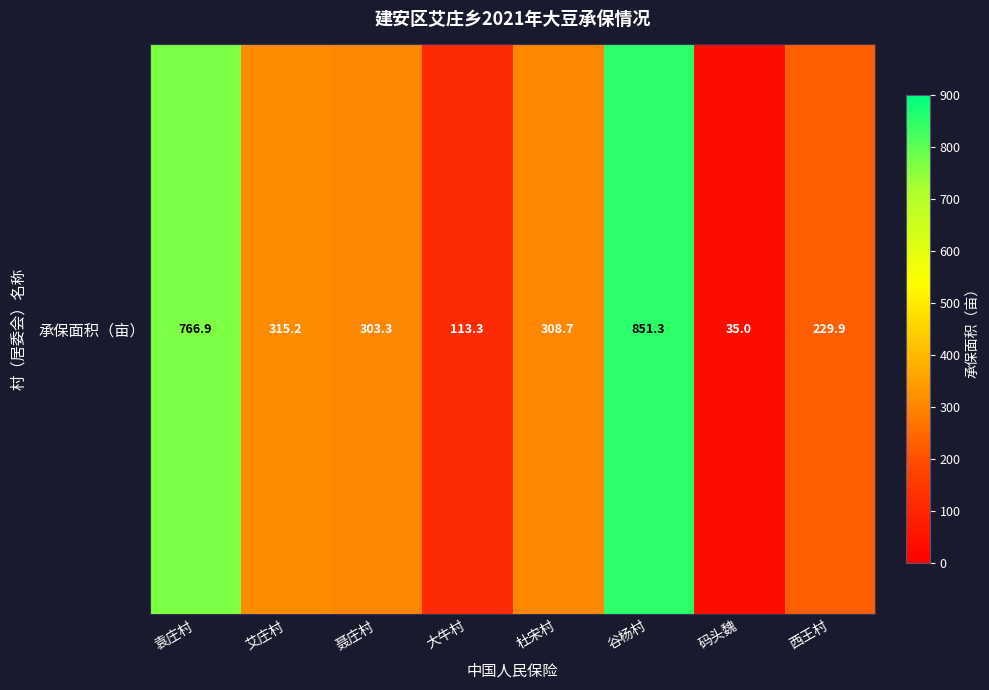

Rank the categories by value from lowest to highest.

码头魏, 大牛村, 西王村, 聂庄村, 杜宋村, 艾庄村, 袁庄村, 谷杨村